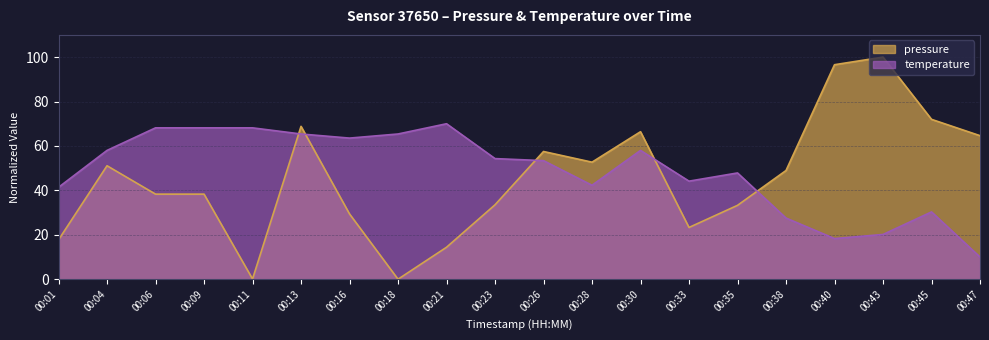

At which category does pressure reach its first local valley?

00:11